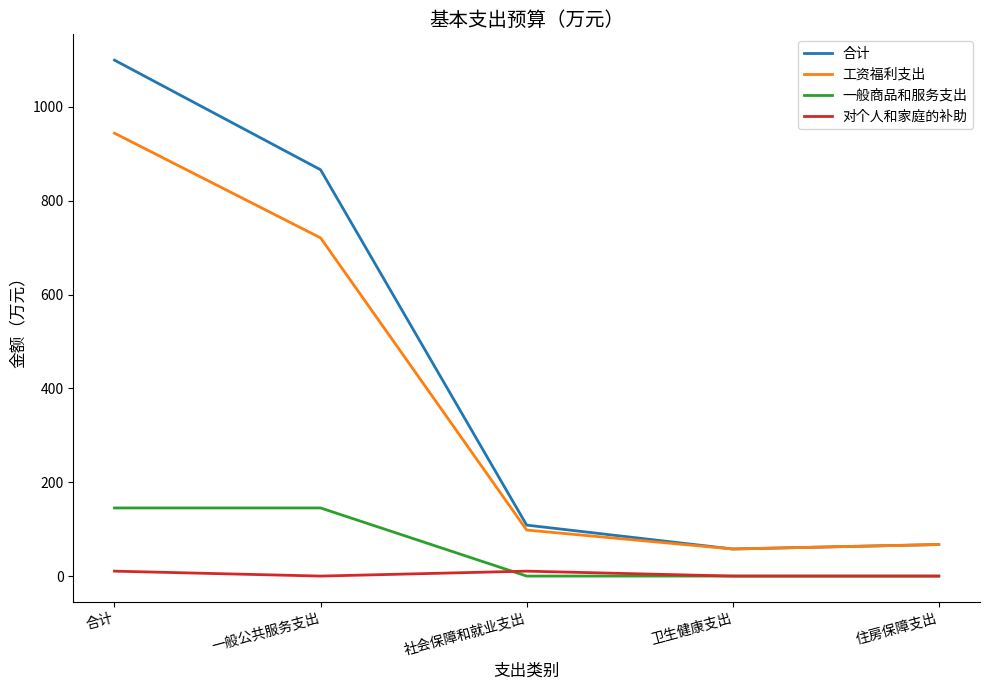

What is the approximate value of 工资福利支出 at 一般公共服务支出?

720.7